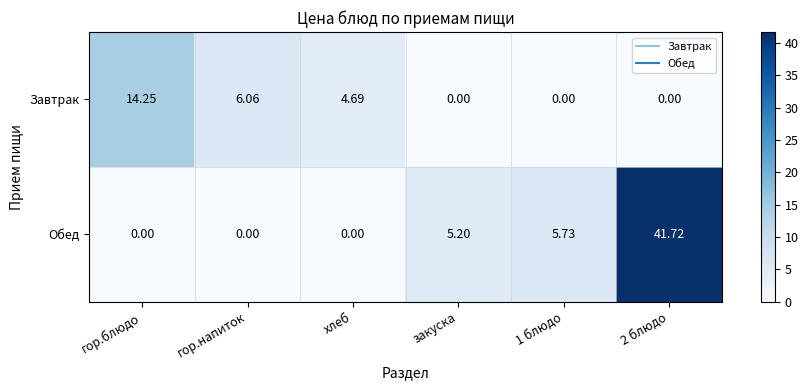

Rank the series at 2 блюдо from lowest to highest value.

Завтрак, Обед